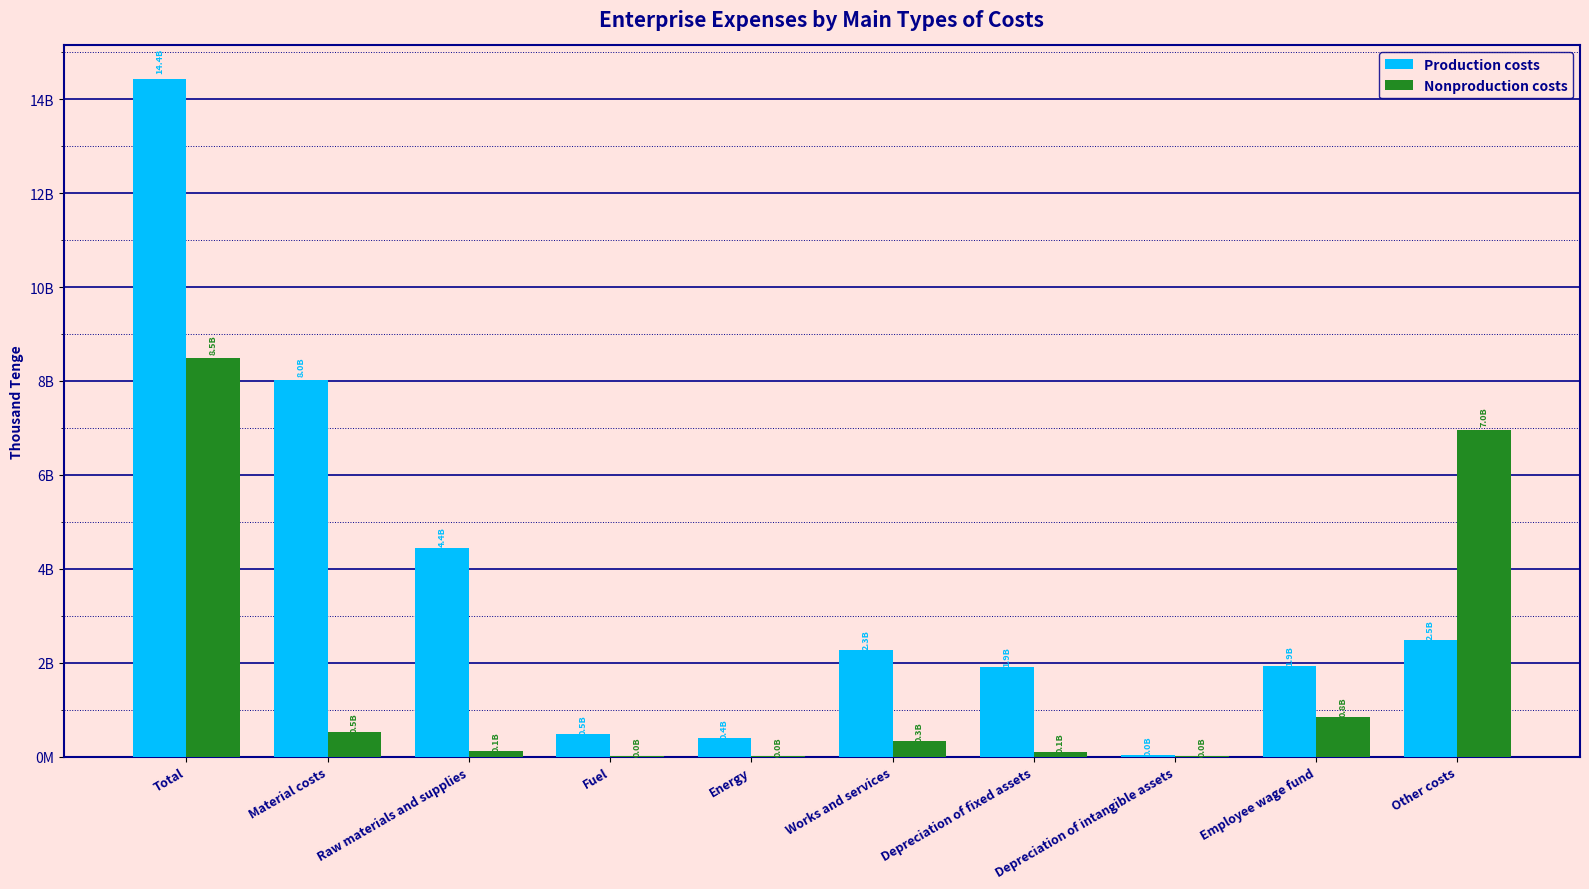

What are all the series names shown in the legend?

Production costs, Nonproduction costs